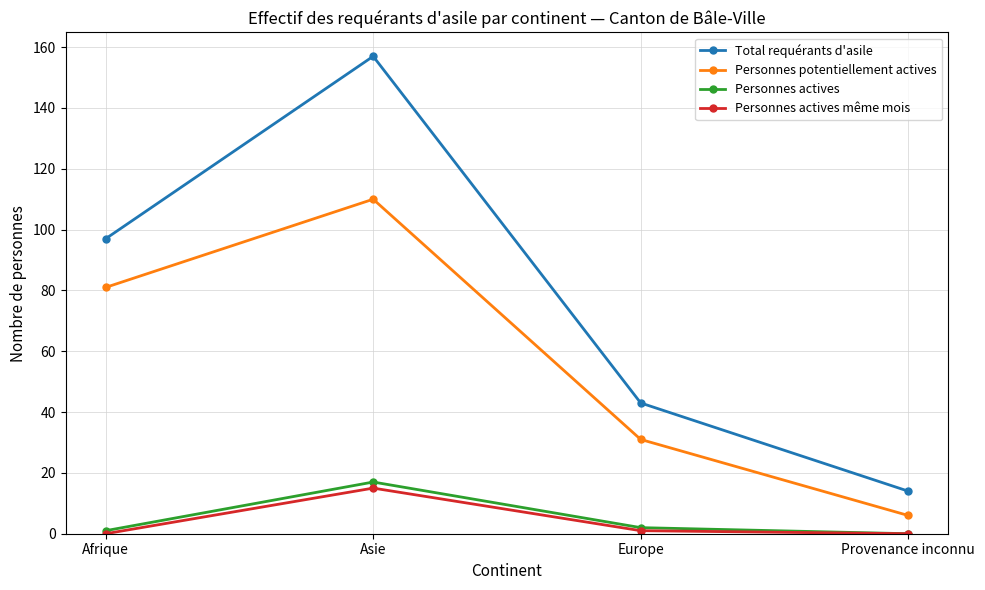

What is the label of the 3rd point from the left?

Europe